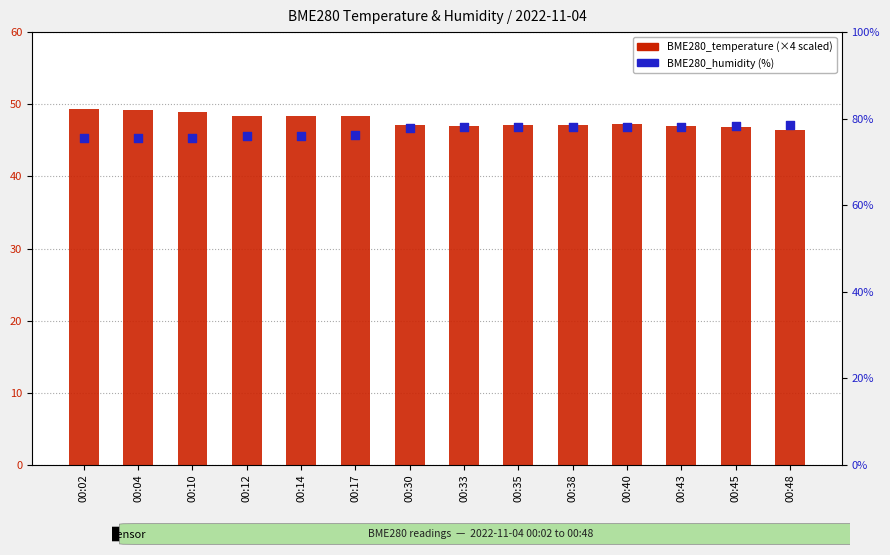

Which series contains the highest Y value?

BME280_humidity